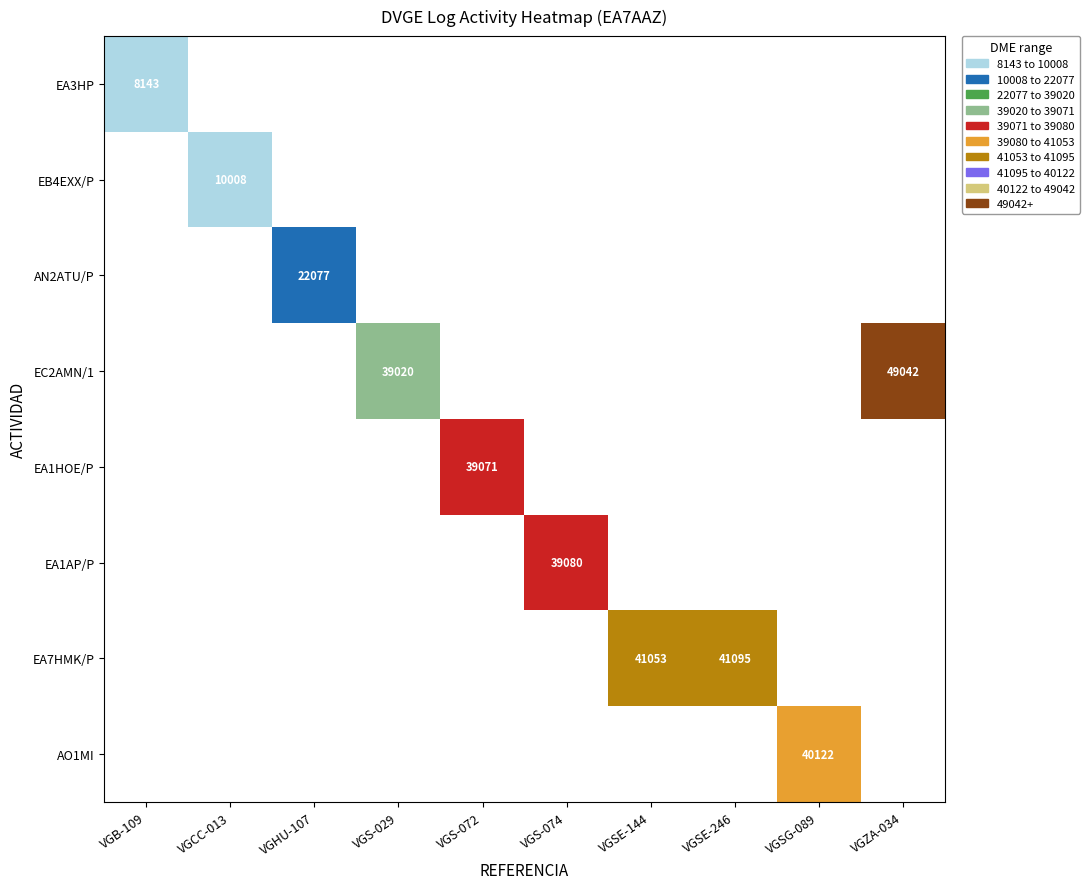

Is it true that EA3HP equals 8143 at VGB-109?

True